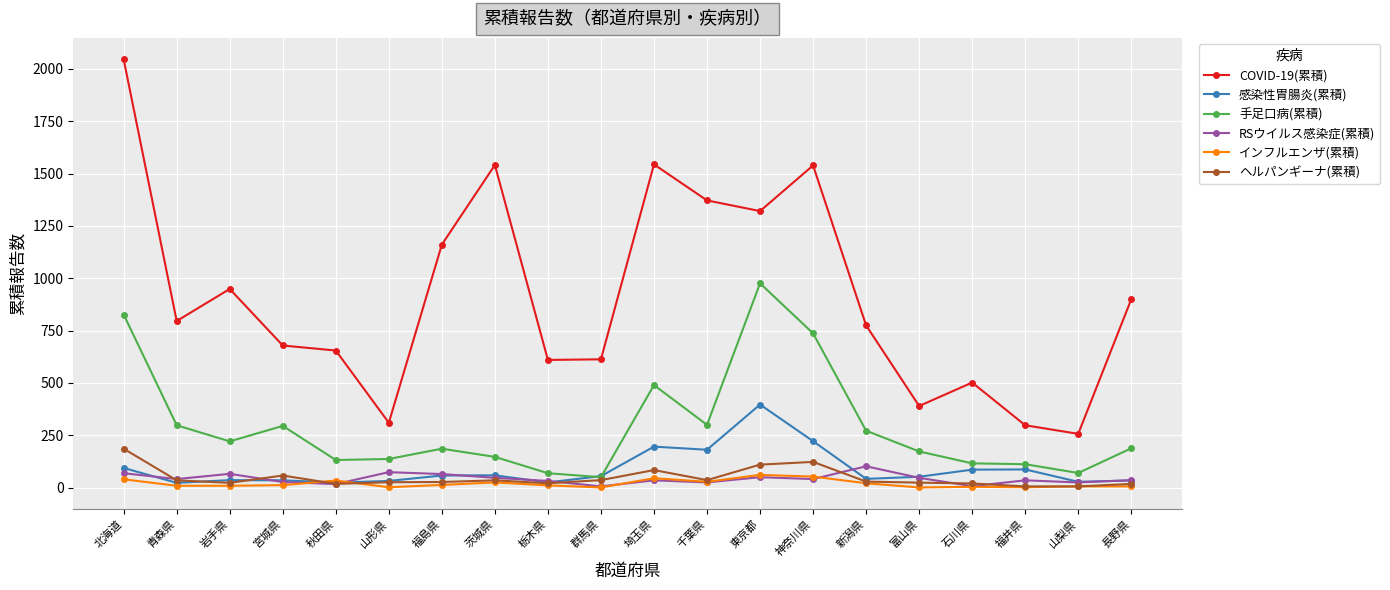

What is the value of the 手足口病(累積) point at the 3rd from the left?

221